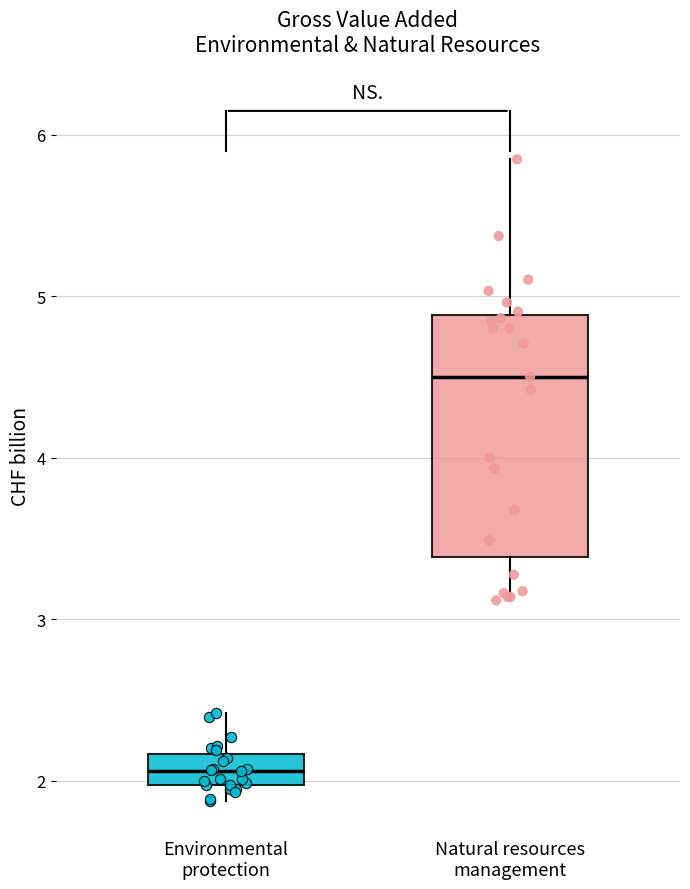

Comparing the boxes themselves (not the whiskers), which one is the tallest?

Natural resources management